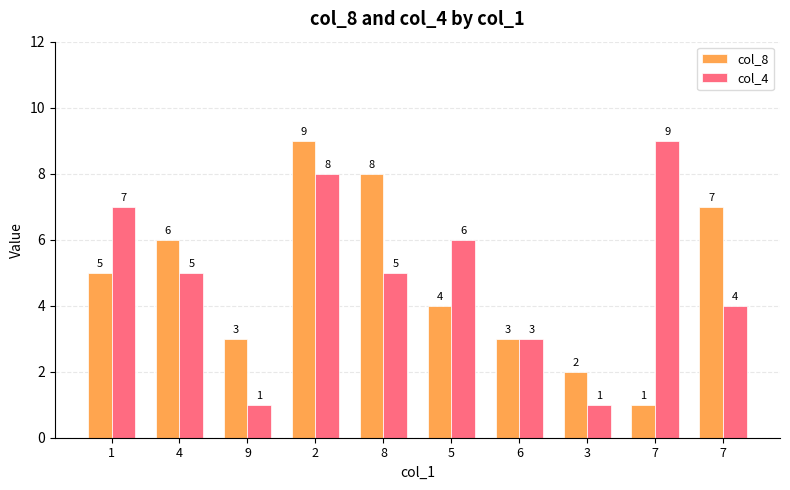

Does the chart contain stacked bars?

No